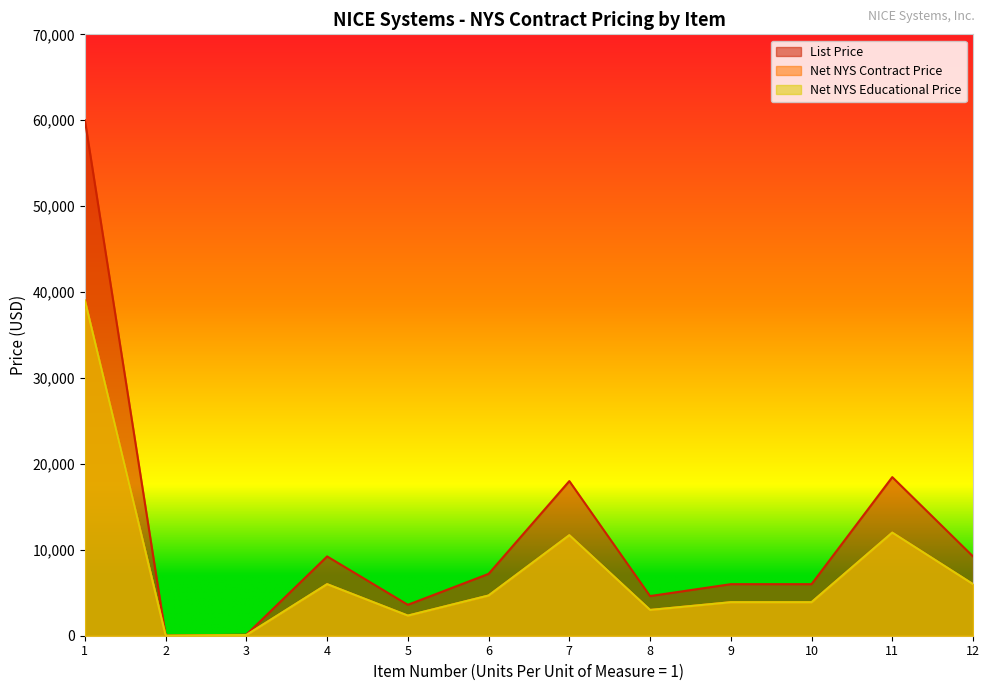

True or false: List Price has more than 1 interior local peaks.

True